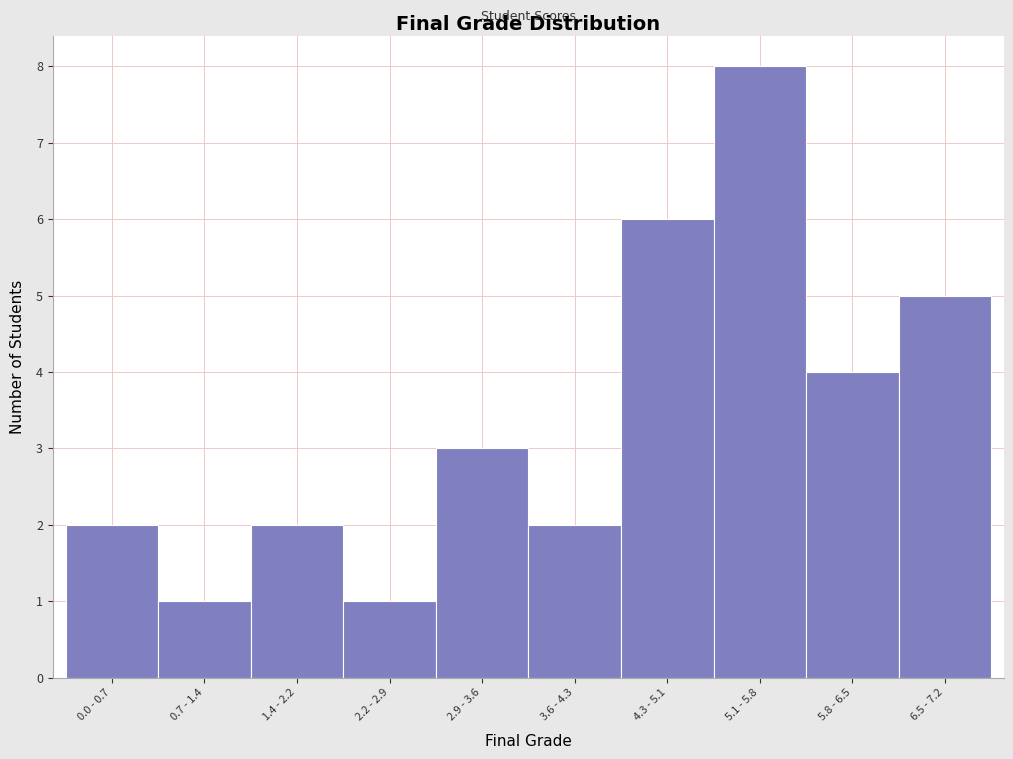

Reading right to left, transcribe all the data shown in this chart.

5	4	8	6	2	3	1	2	1	2